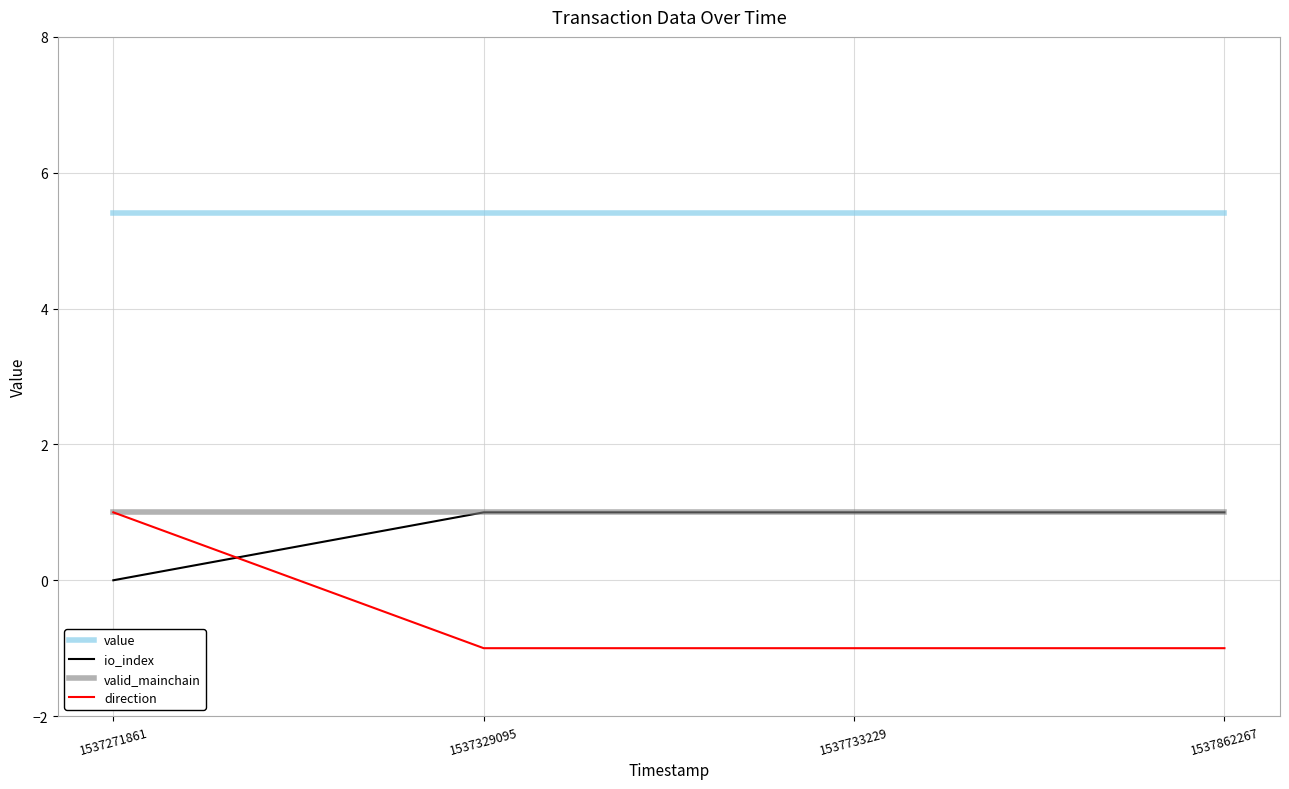

Count the number of categories in the chart.

4